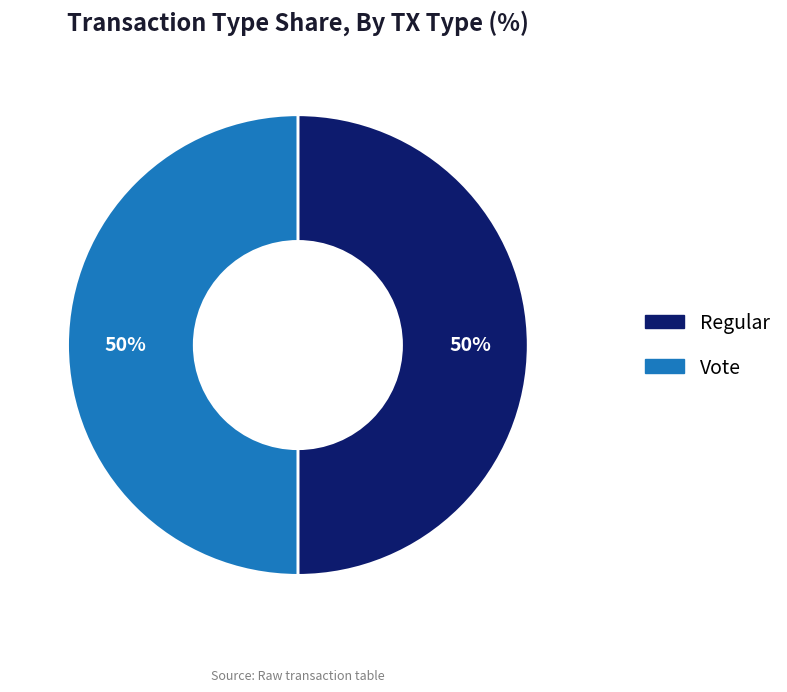

To the nearest percent, what is the combined percentage of Vote and Regular?

100%